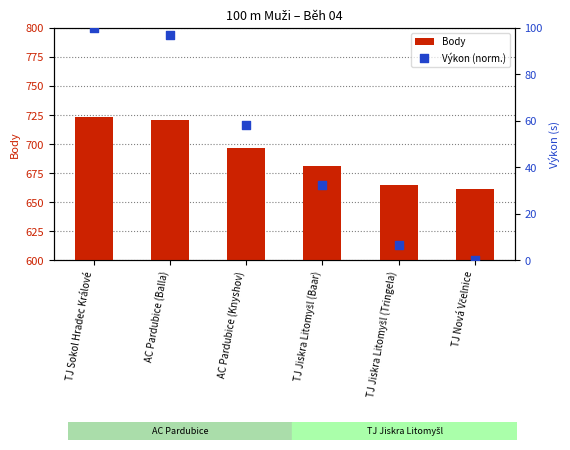

Is the value of Body at TJ Nová Včelnice greater than the value of Výkon (norm.) at TJ Jiskra Litomyšl (Baar)?

Yes